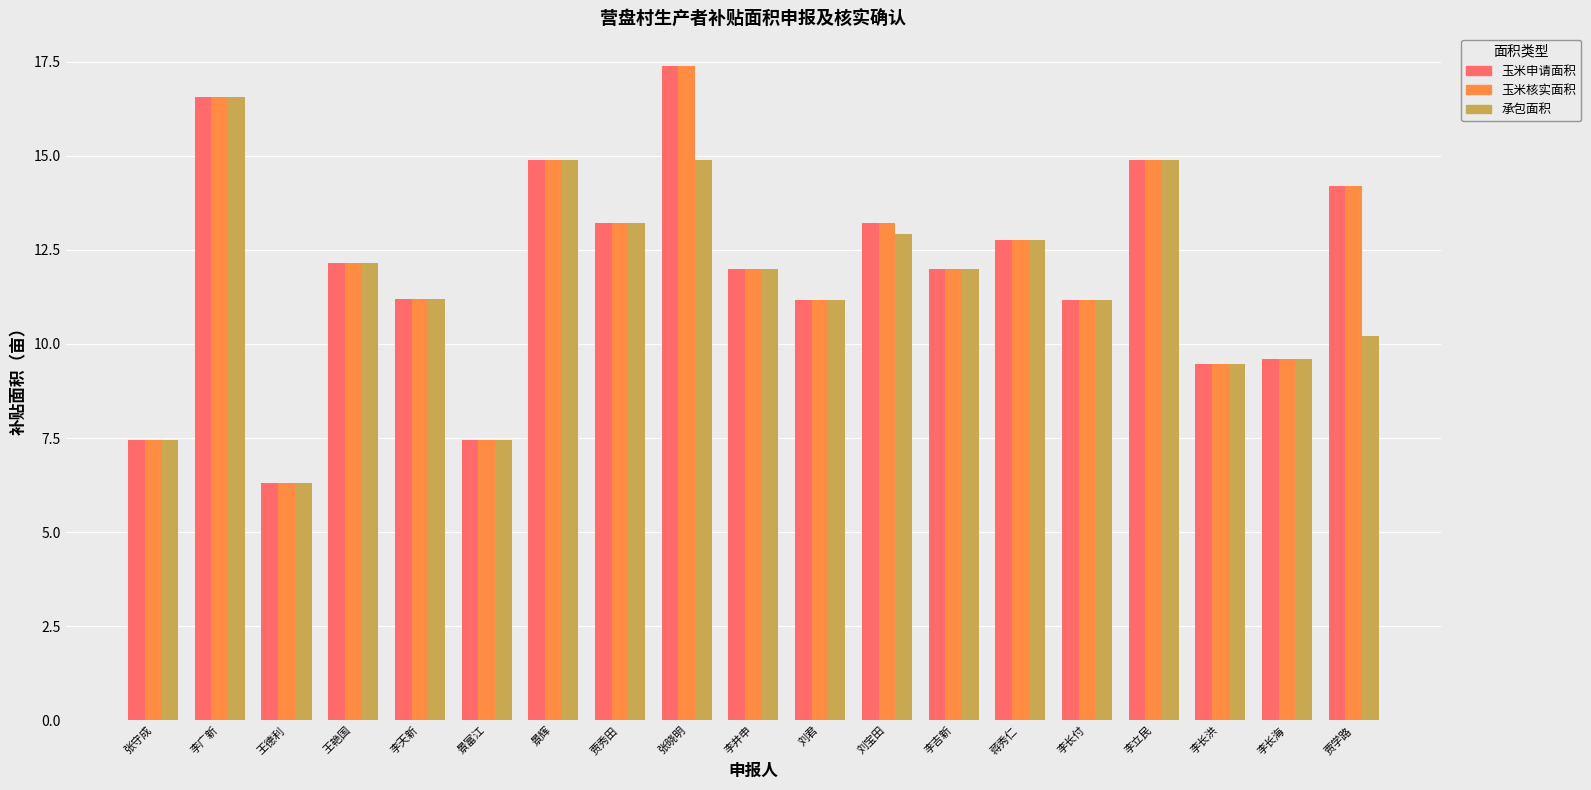

What are all the series names shown in the legend?

玉米申请面积, 玉米核实面积, 承包面积